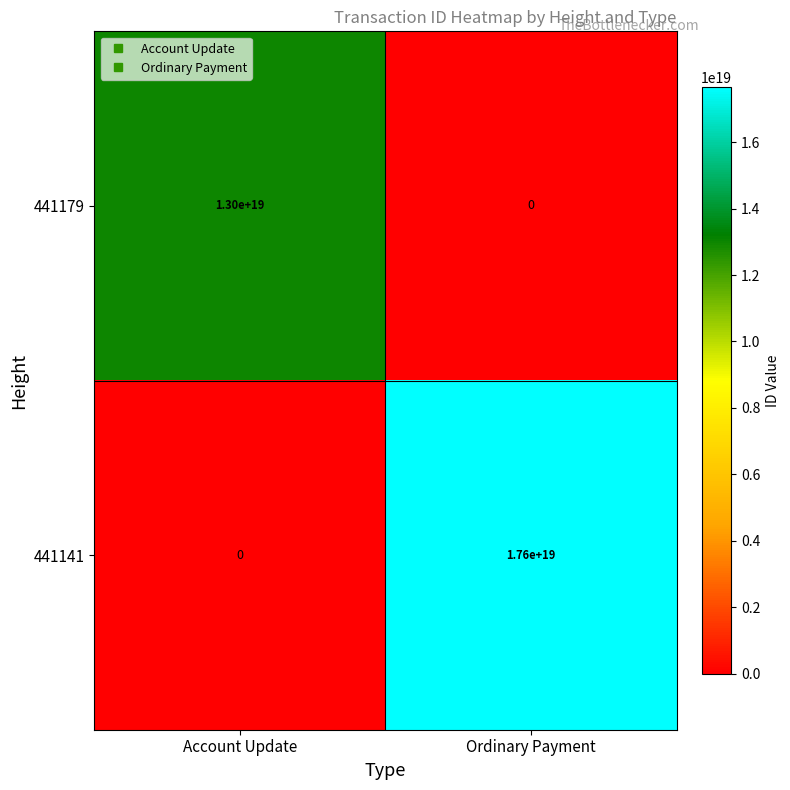

List the series in order of their overall mean, highest first.

441141, 441179